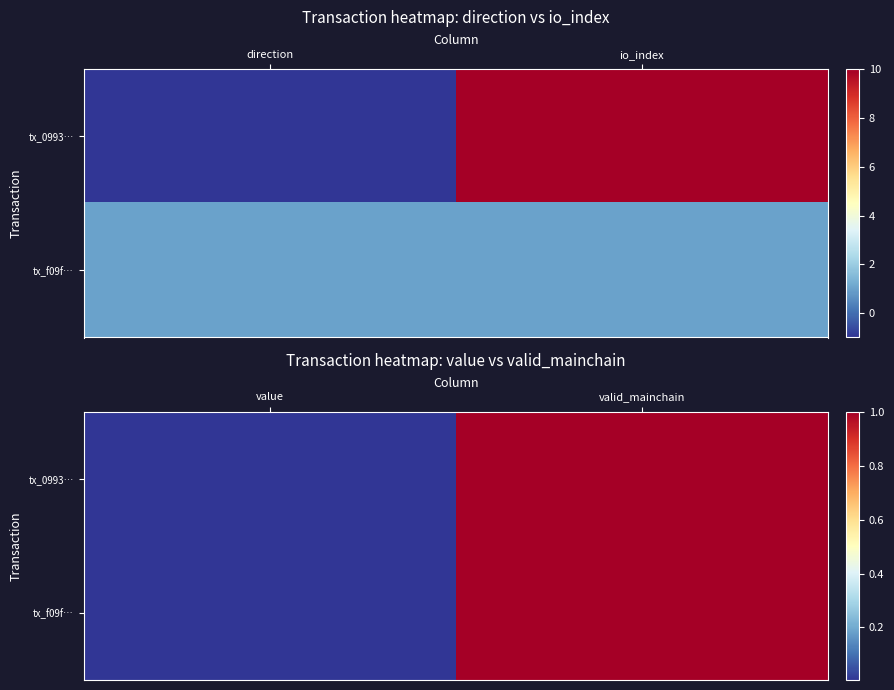

What is the sum of all tx_f09f… values?

1.0